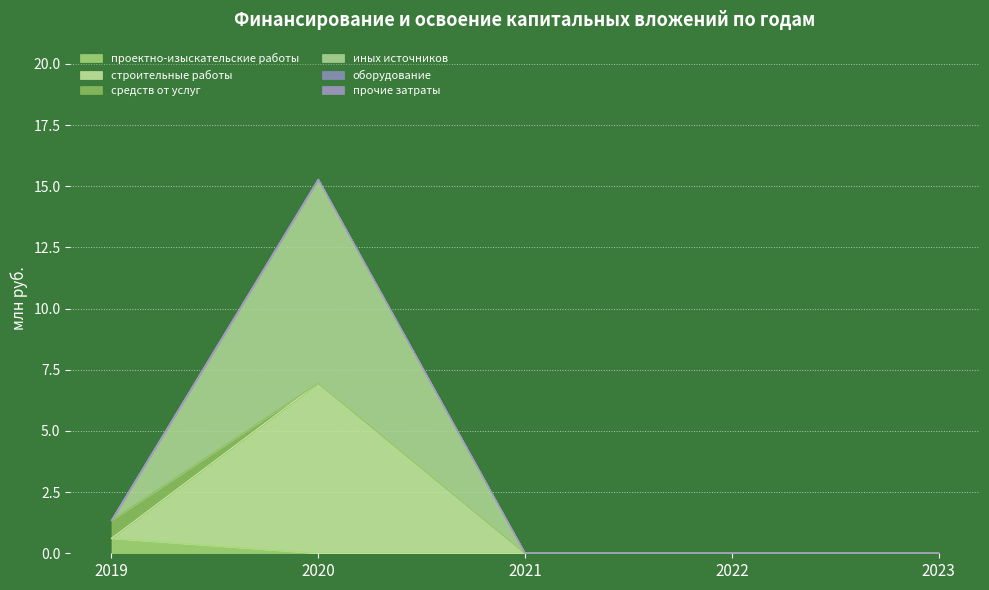

Which category has the lowest value in the иных источников series?

2021